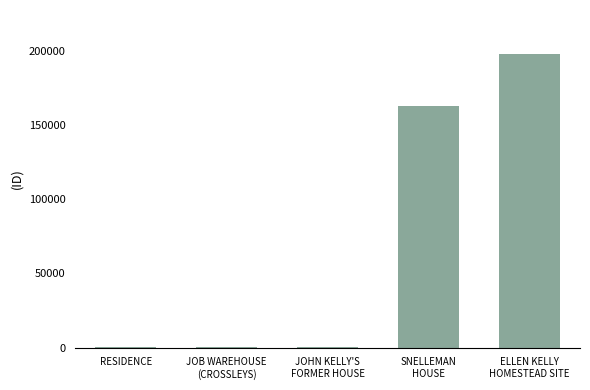

Is it true that the value at SNELLEMAN
HOUSE is 239895?

False